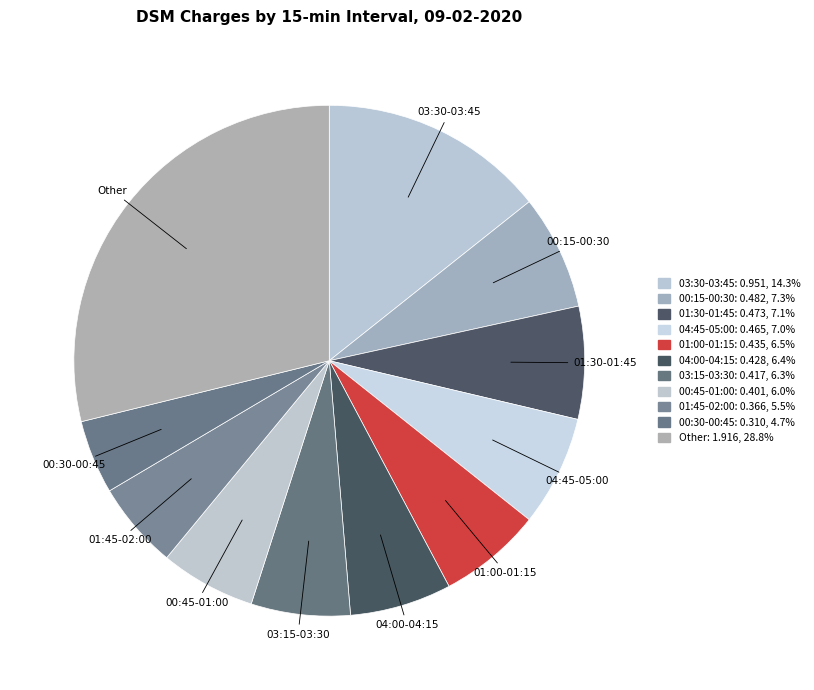

How many segments does this pie chart have?

11